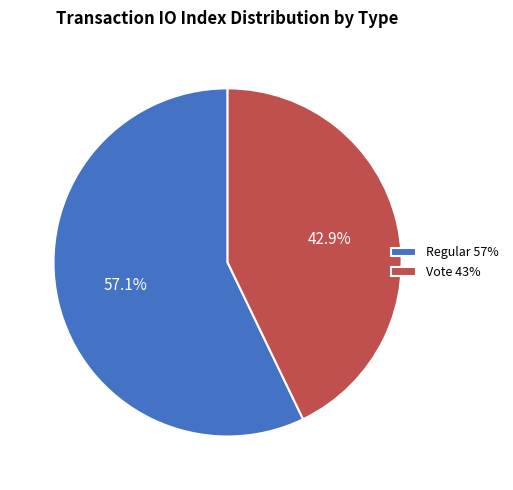

What is the ratio of the value at Regular 57% to the value at Vote 43%?

1.3